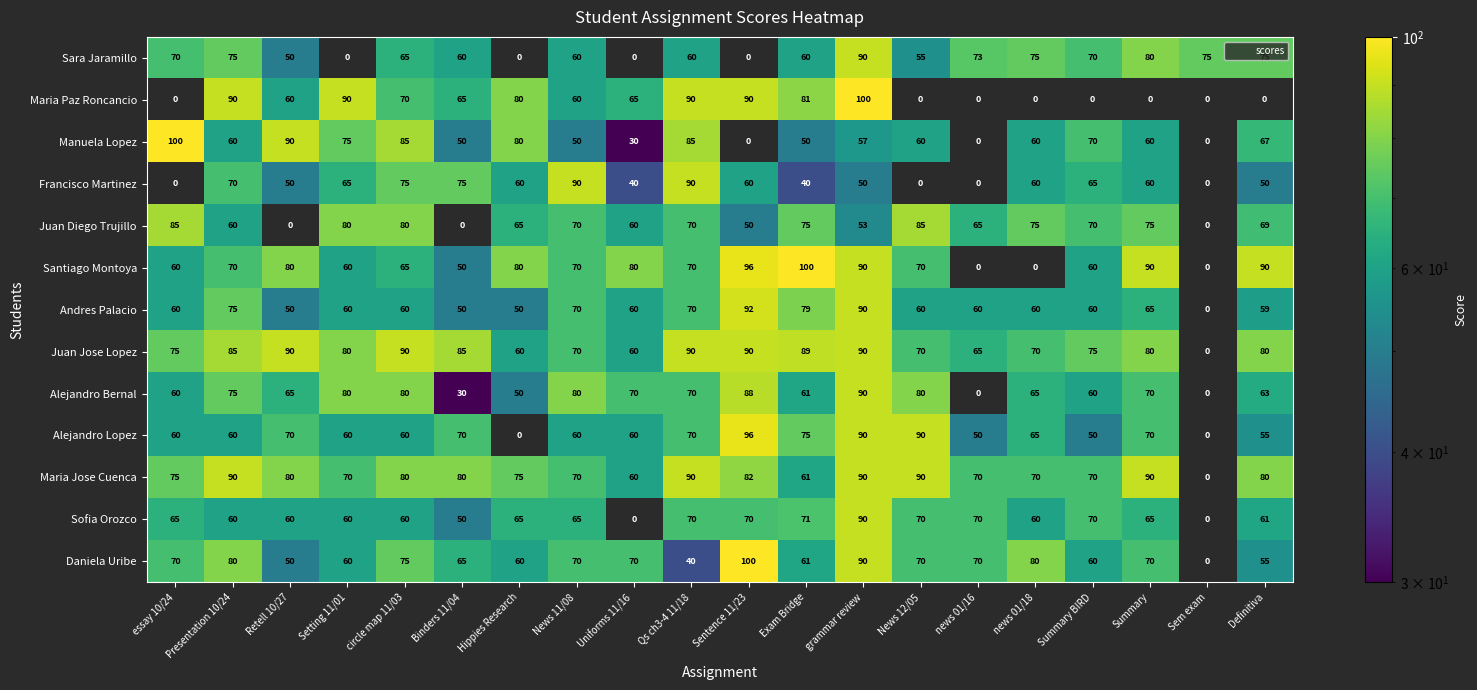

What is the maximum value for Maria Jose Cuenca?

90